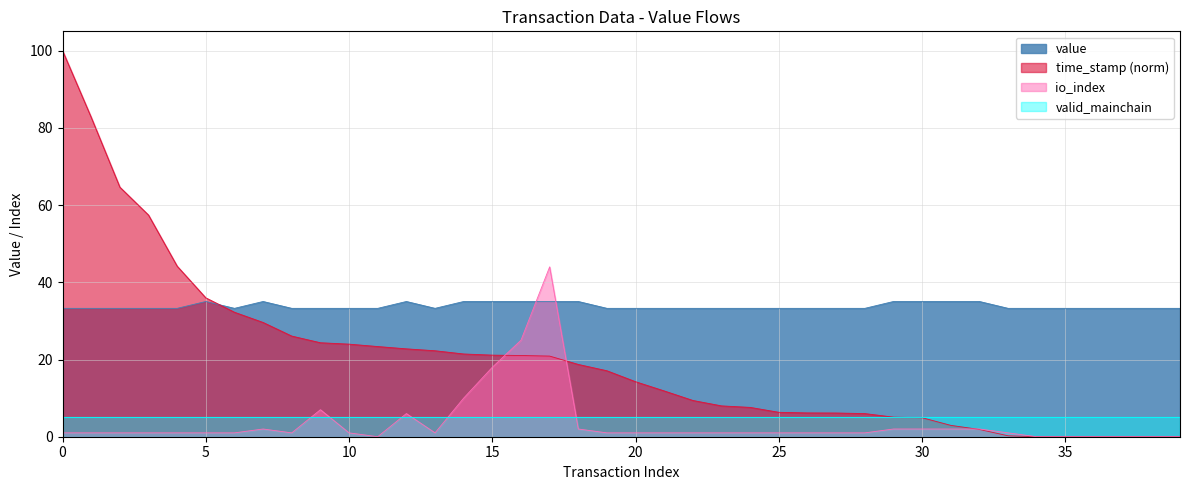

What is the highest value of the time_stamp_norm series?

100.0